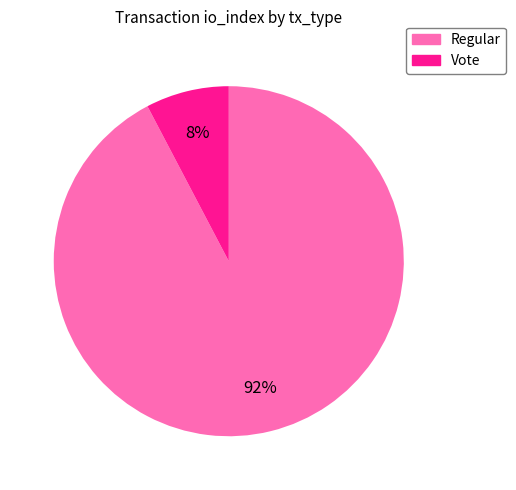

Which has a higher value, Regular or Vote?

Regular